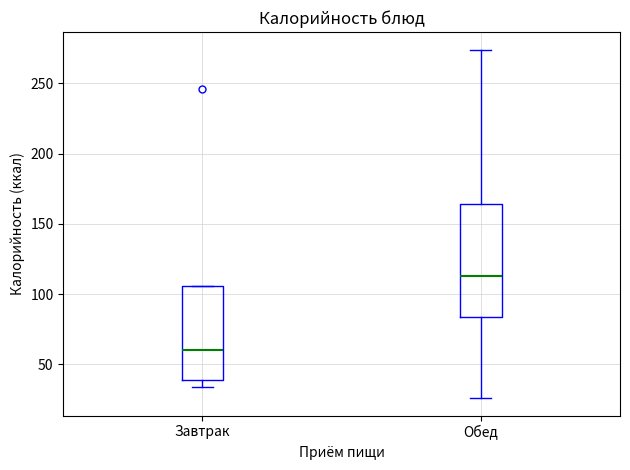

Which box is the tallest, from its lower edge to its upper edge?

Обед